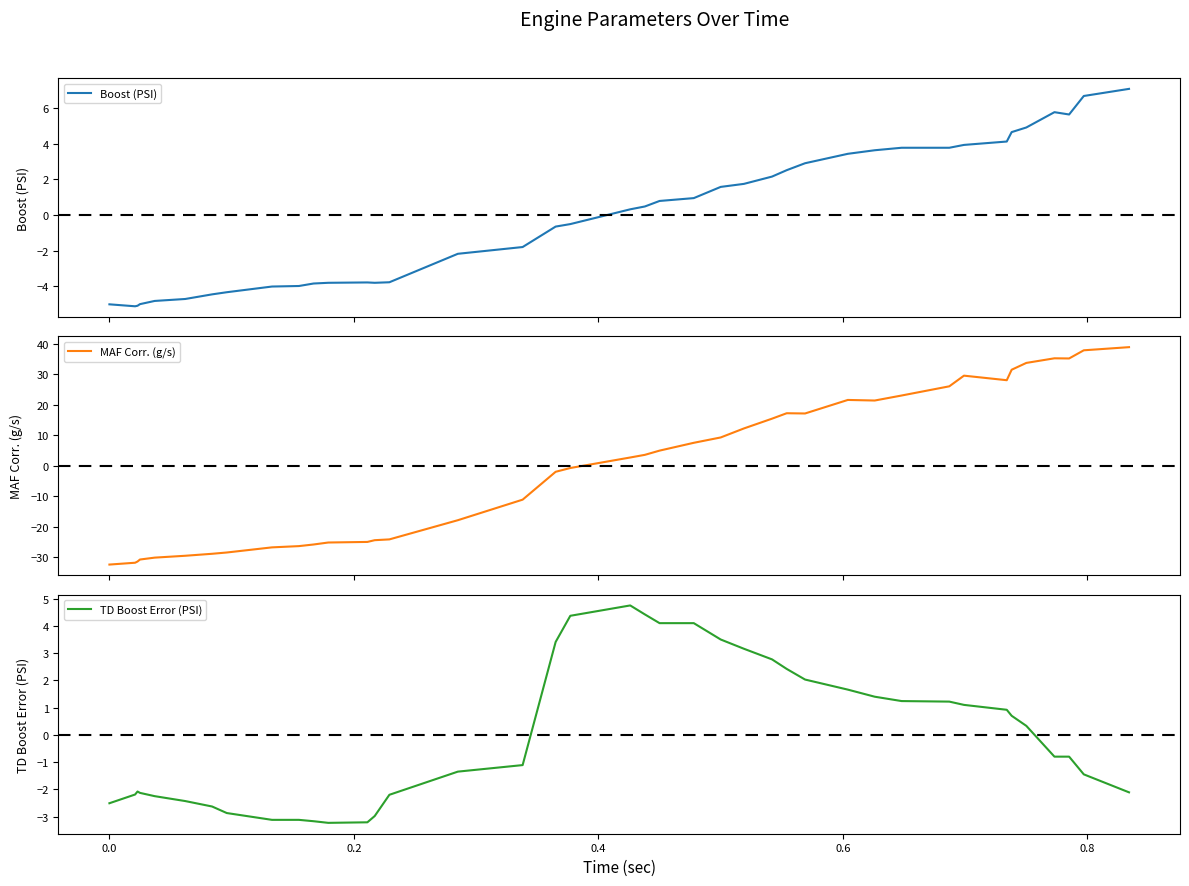

What is the lowest value of the TD Boost Error (PSI) series?

-3.2